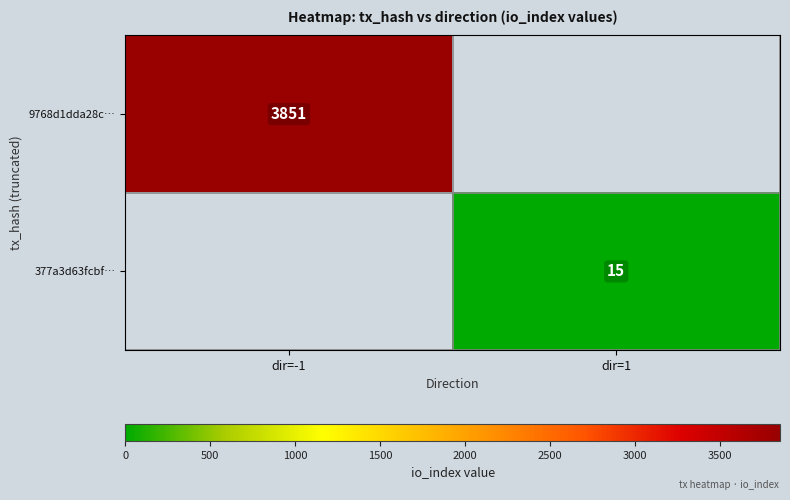

Which category has the lowest value across all series?

dir=1